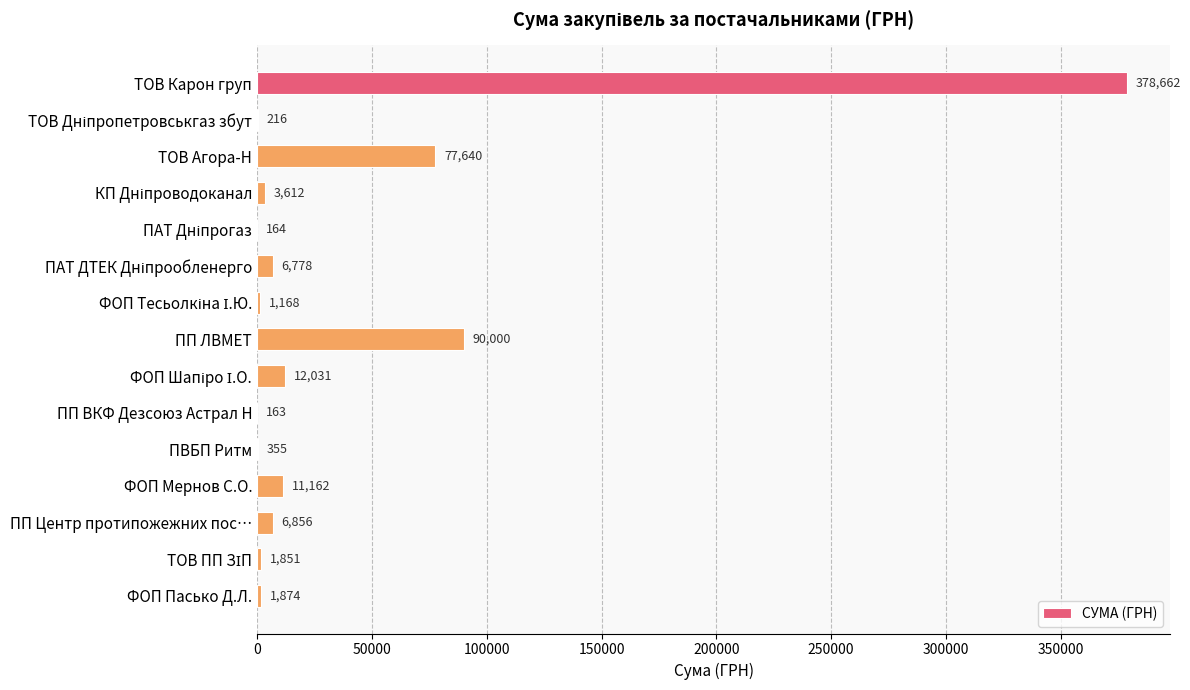

Is it true that the value at ПП Центр протипожежних пос… is 6855.9?

True